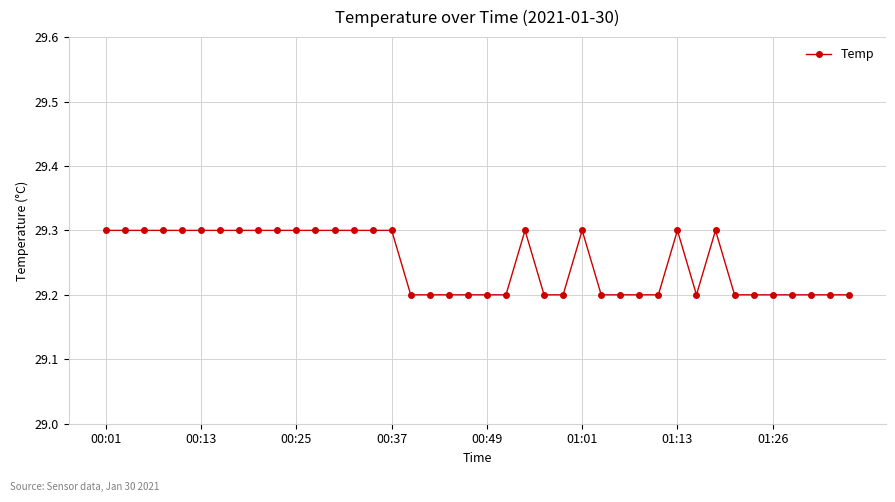

Count the values in the range 29 to 30.

40